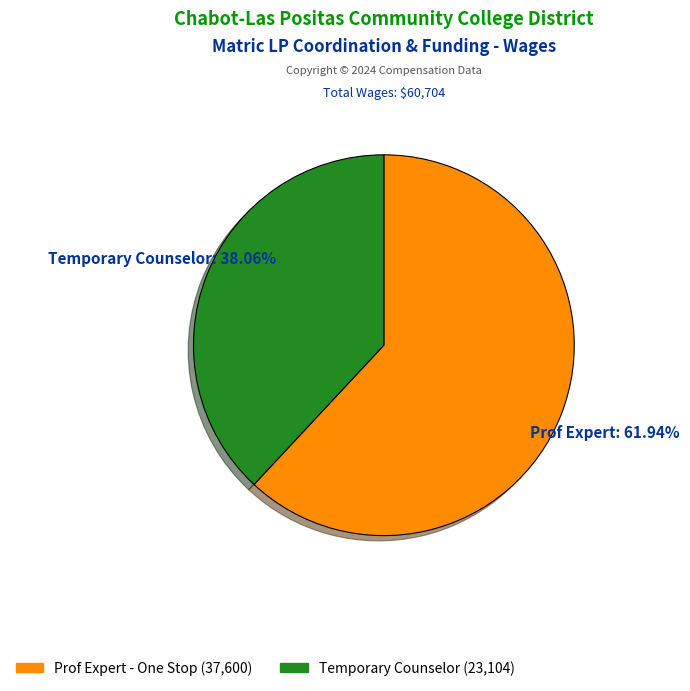

Is there a majority slice in this chart?

Yes